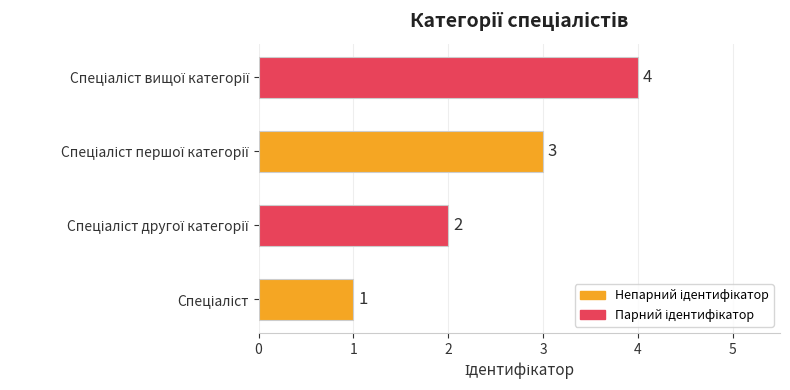

What is the greatest value displayed?

4